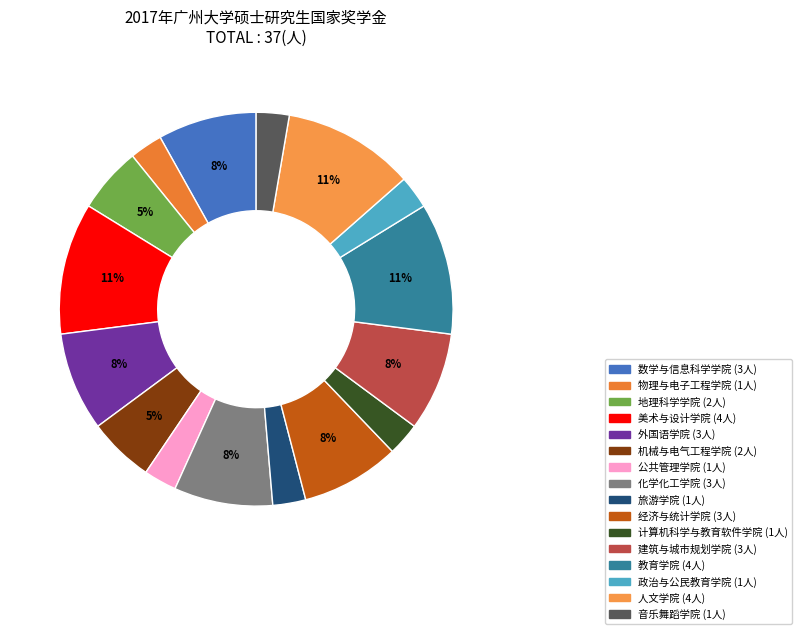

Which slice is the smallest?

物理与电子工程学院